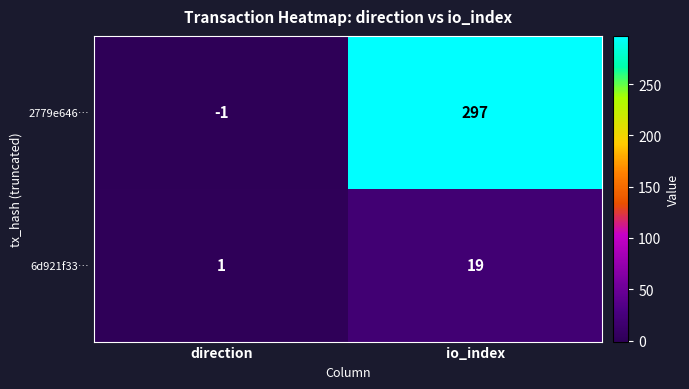

Rank the series by their maximum value, from lowest to highest.

6d921f33…, 2779e646…